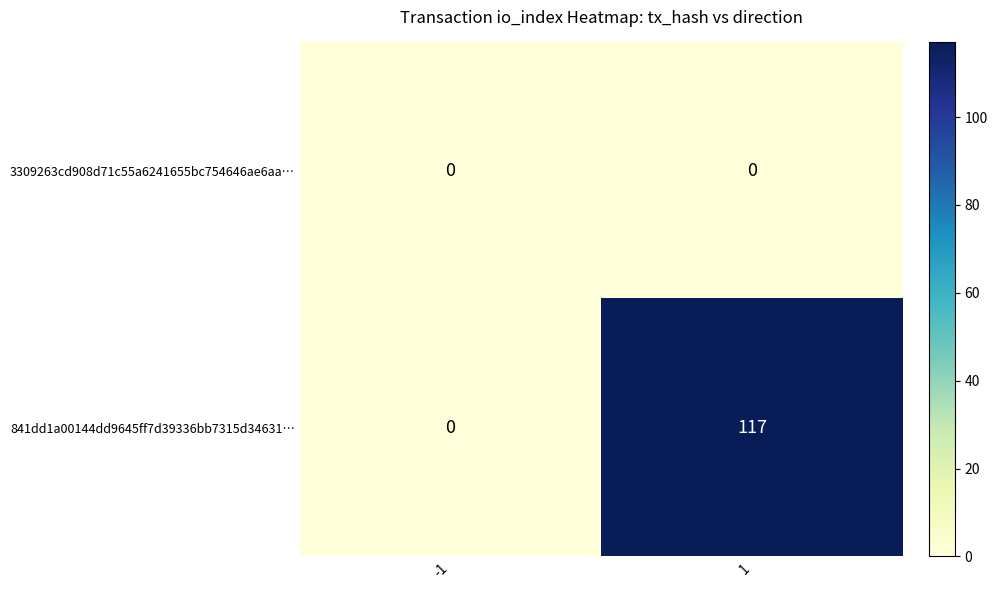

What is the spread (max minus min) of values at 1?

117